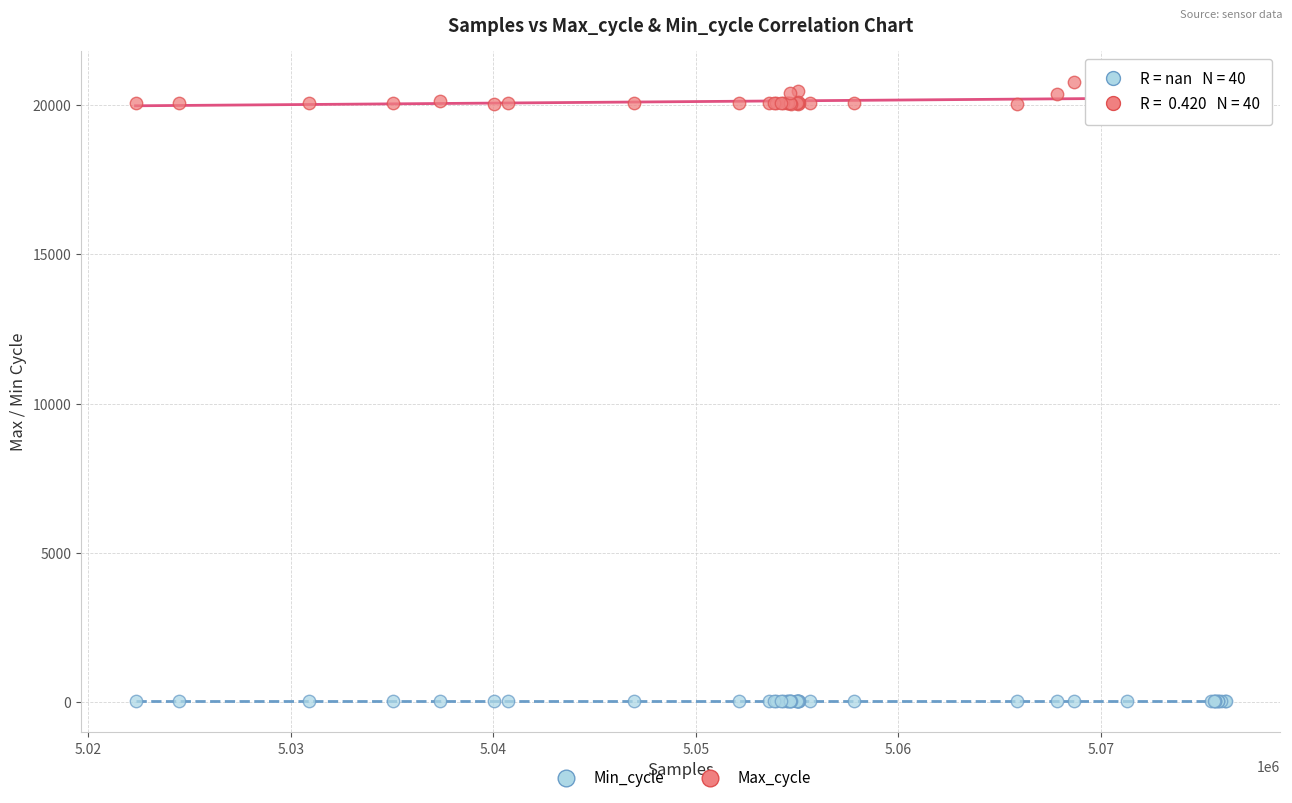

Which series reaches the minimum Y coordinate?

Min_cycle